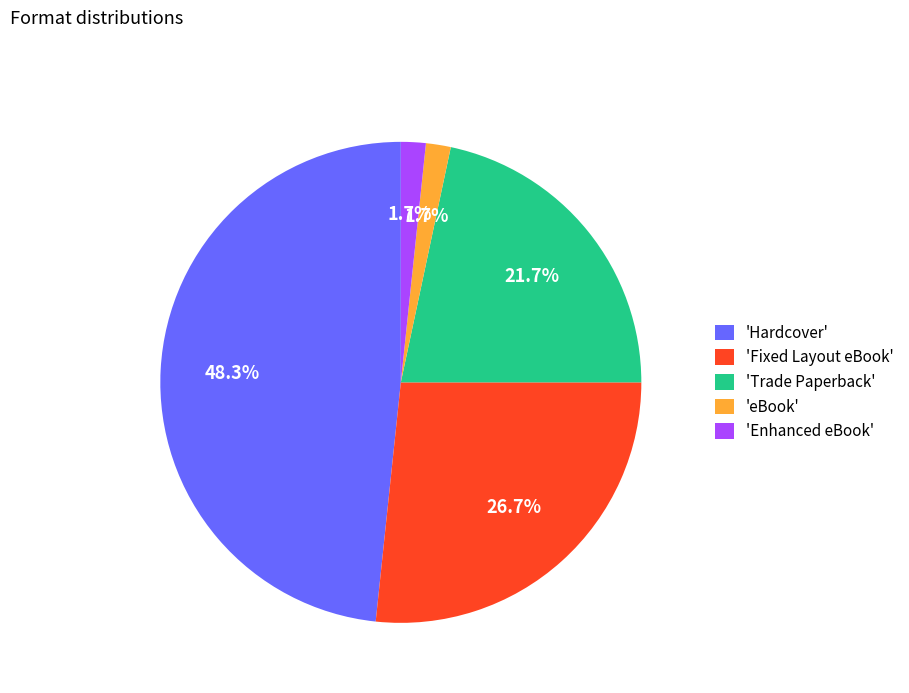

Does any single category account for the majority?

No